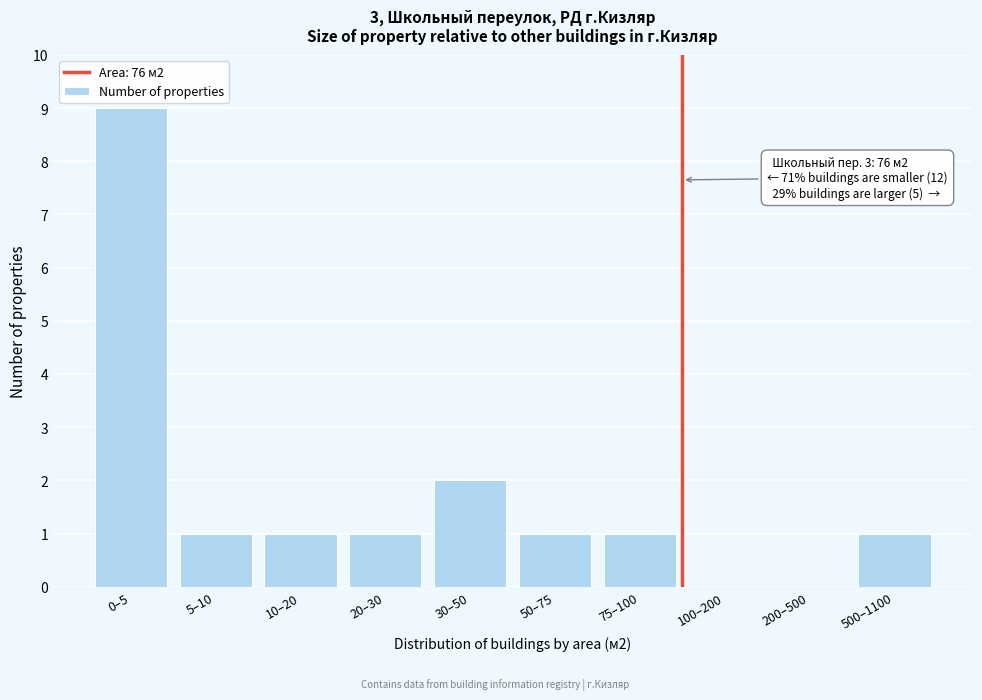

Reading right to left, list all the values displayed in this chart.

500–1100=1	200–500=0	100–200=0	75–100=1	50–75=1	30–50=2	20–30=1	10–20=1	5–10=1	0–5=9